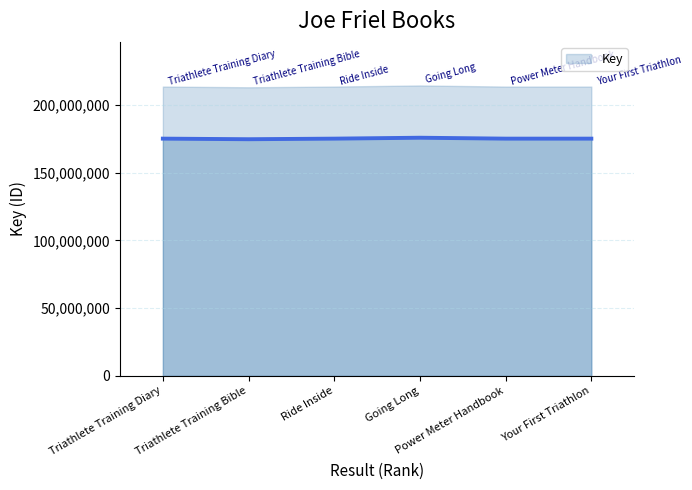

At which category does the chart reach its minimum across all series?

Triathlete Training Bible